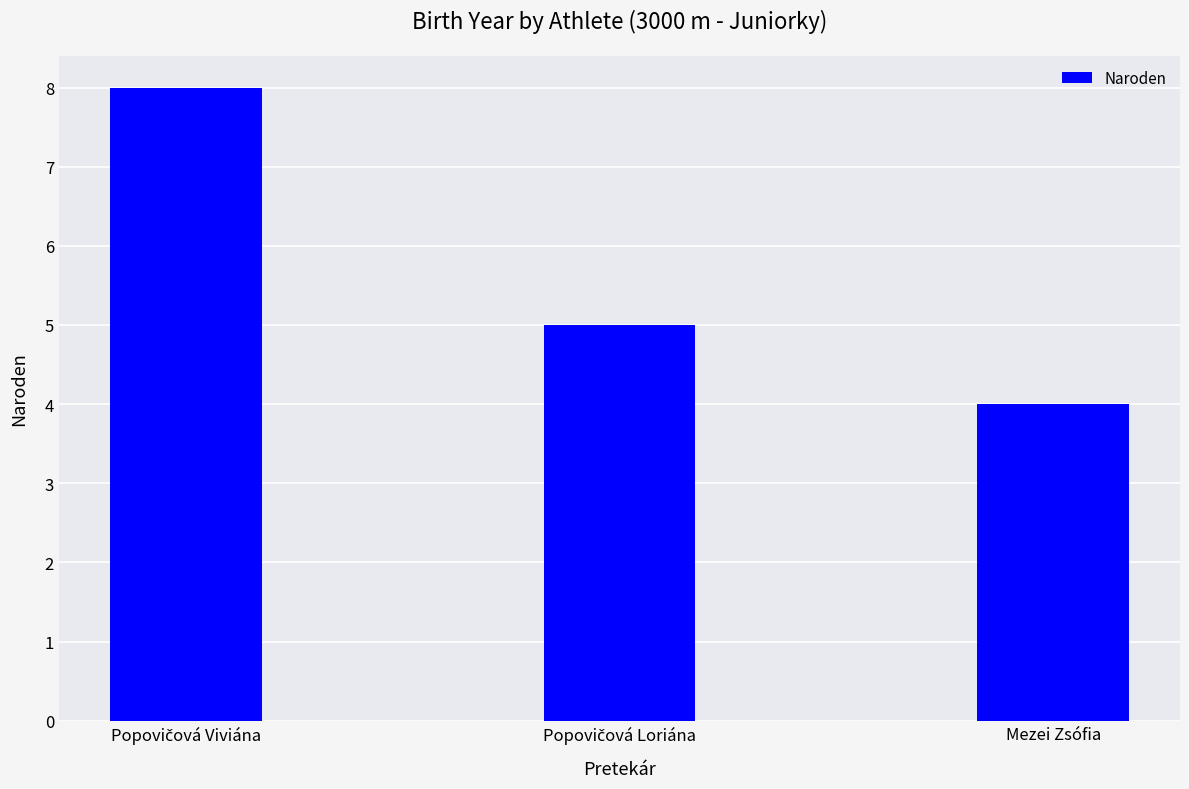

Count the number of data series in this chart.

1